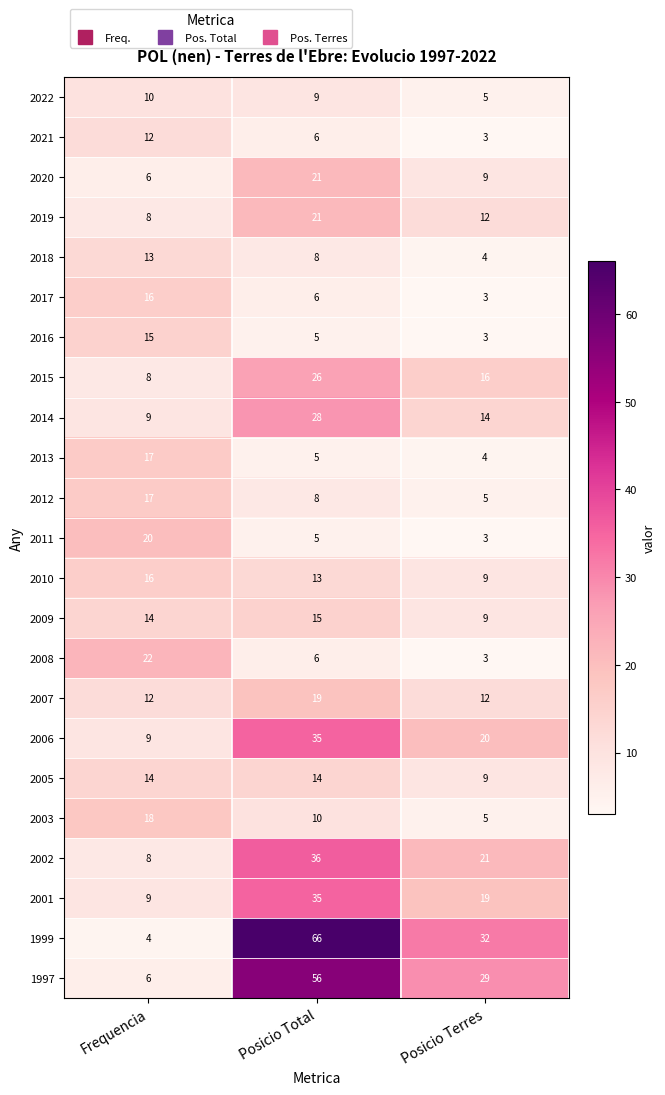

What is the spread (max minus min) of values at Posicio Terres?

29